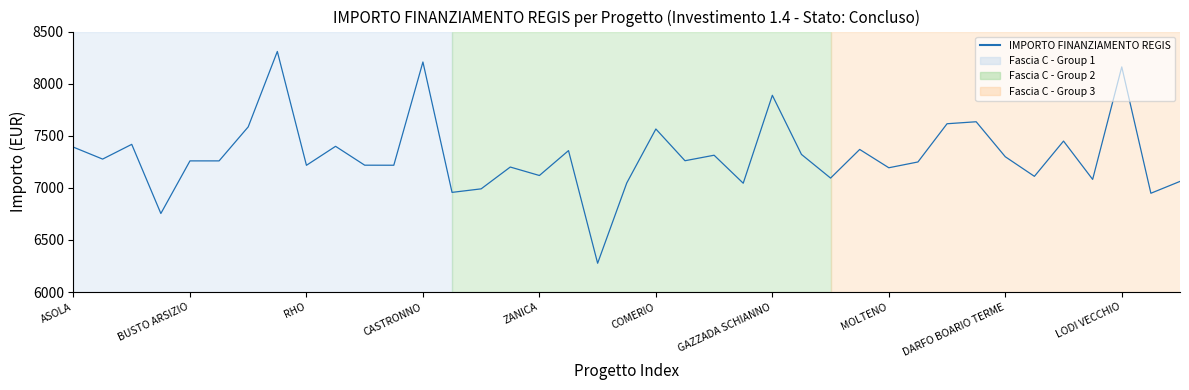

How many lines are shown in the chart?

1